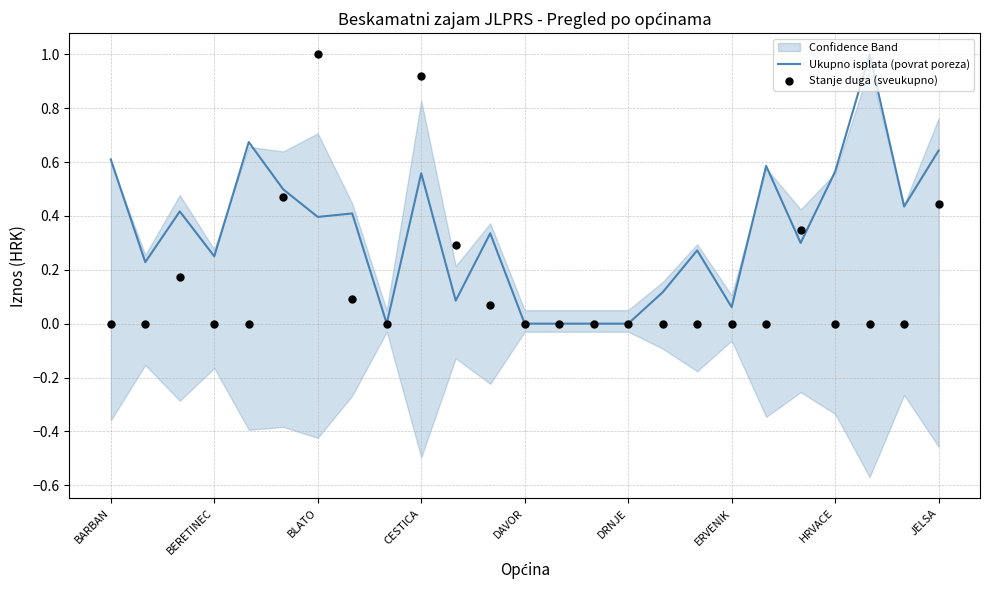

The value of Ukupno isplata (povrat poreza) at DRNJE is 0.0. True or false?

True